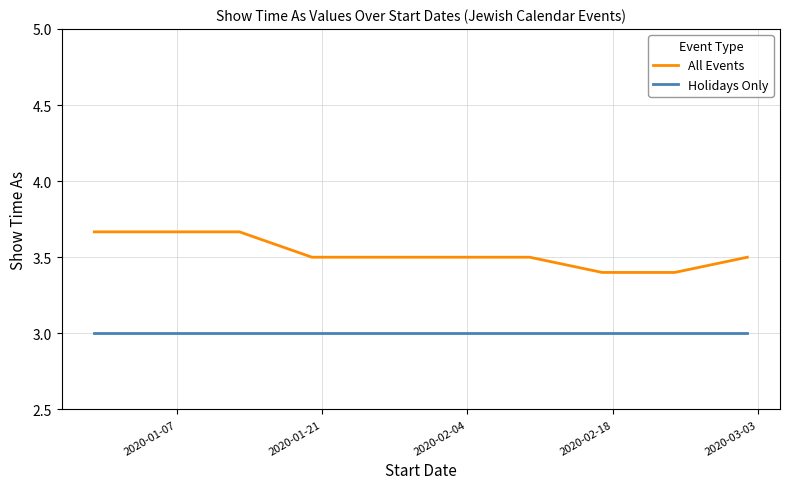

True or false: All Events and Holidays Only intersect in this chart.

False